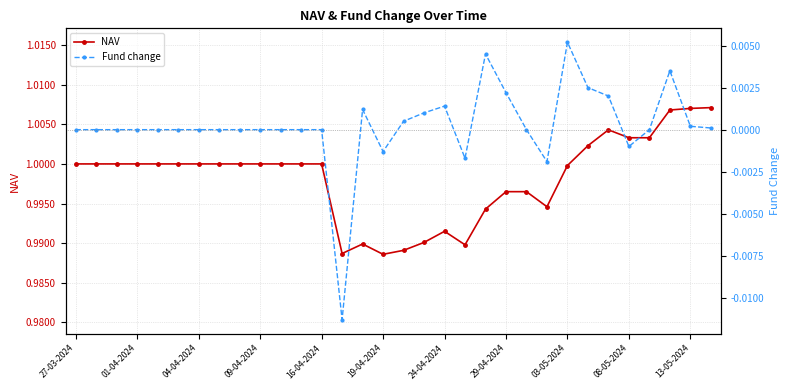

How many interior local peaks does the NAV series have?

3